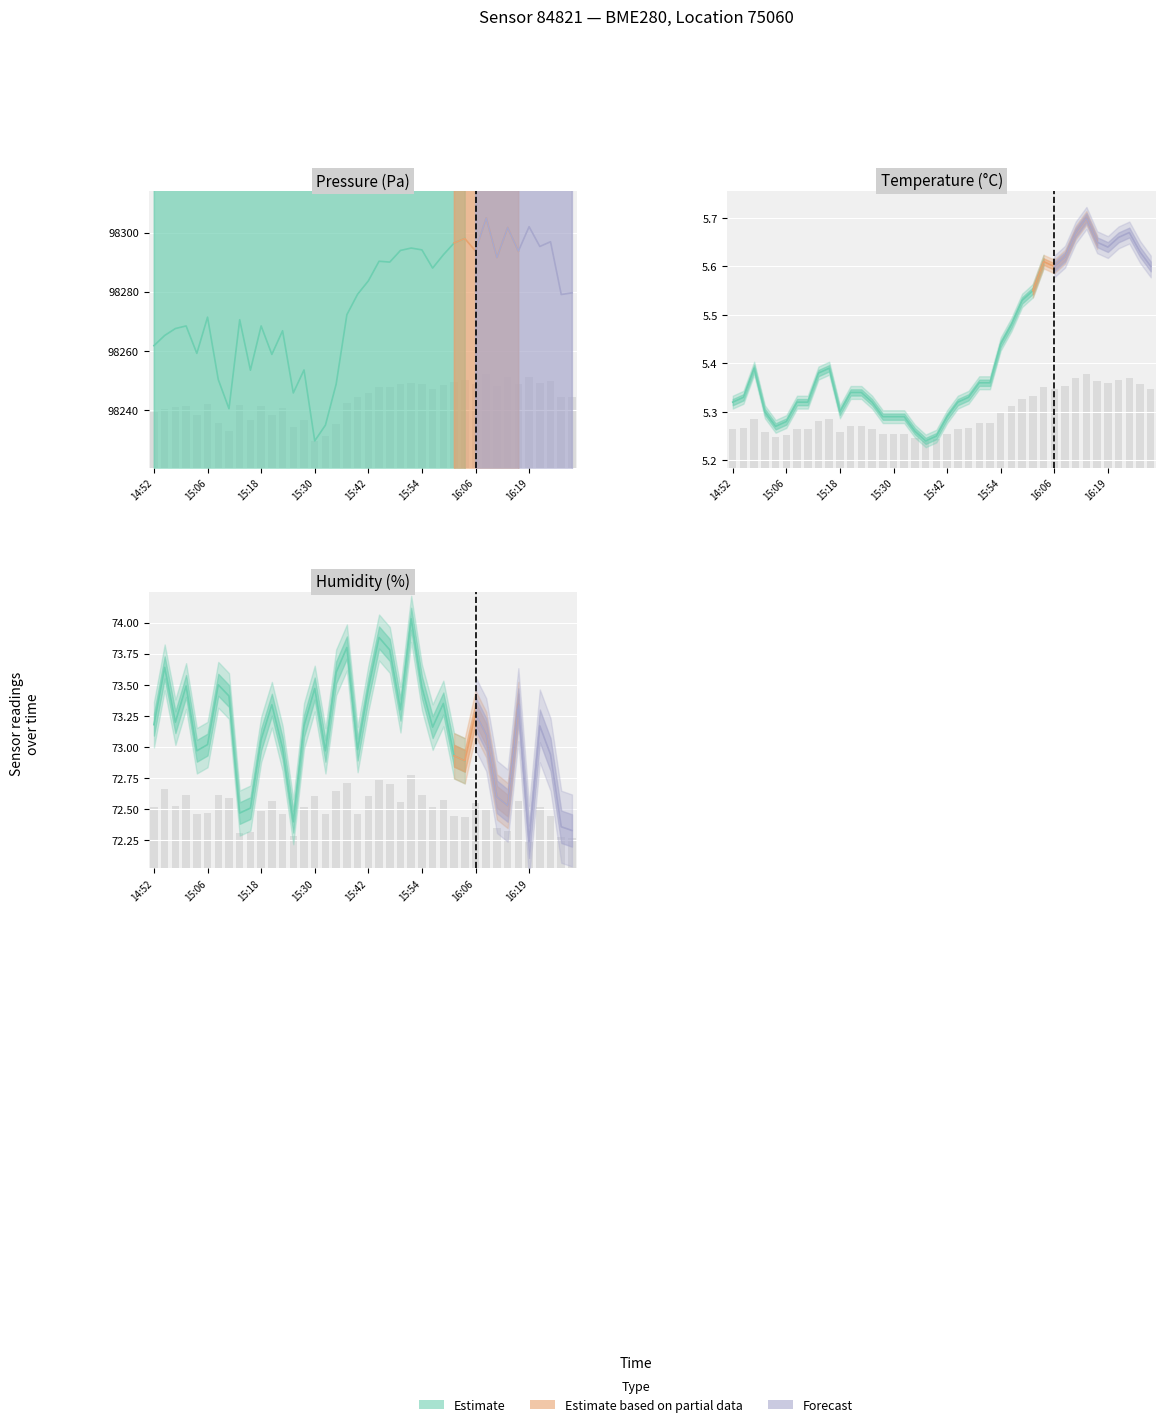

Is the value of temperature at 27 greater than the value of pressure at 12?

No